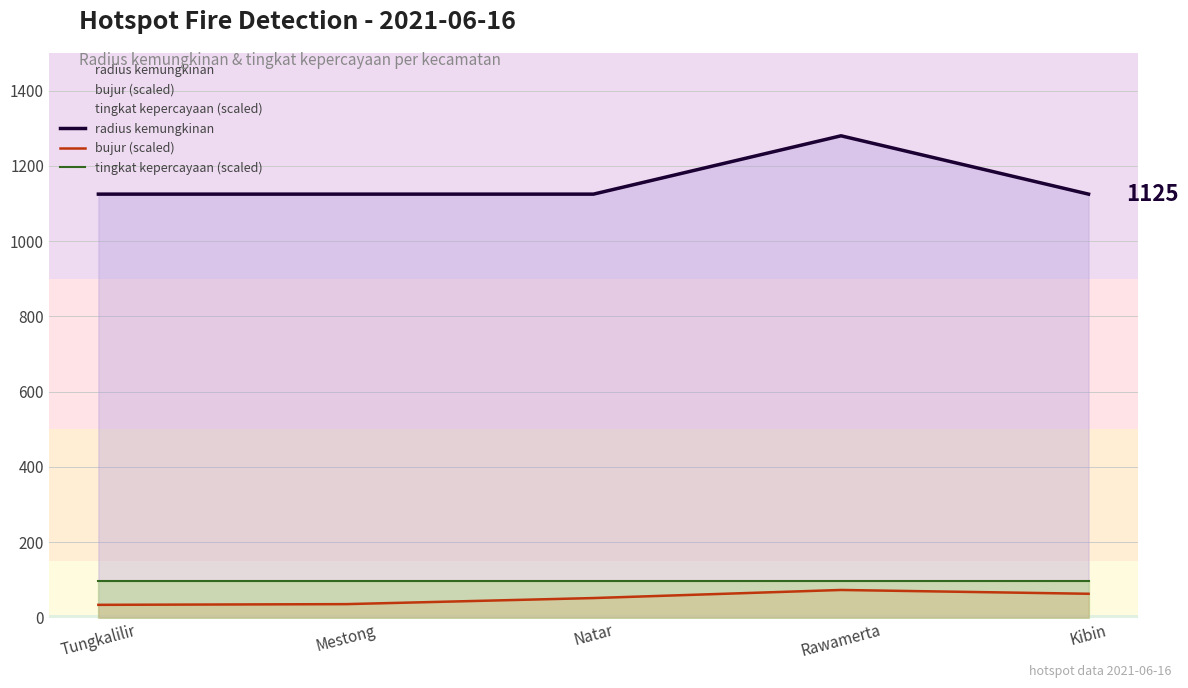

What is the difference between the bujur (scaled) values at Natar and Rawamerta?

21.5